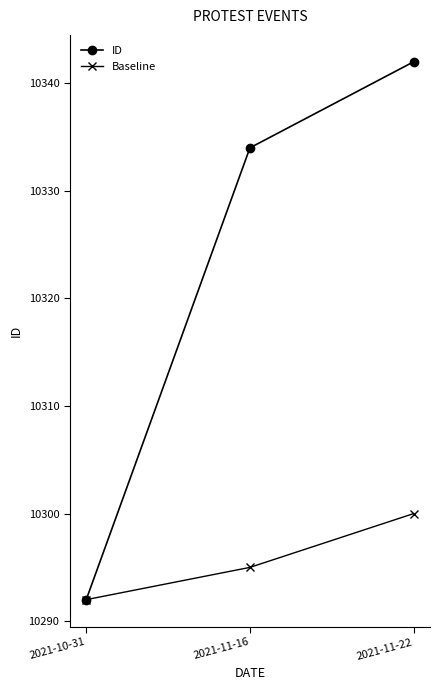

What are all the series names shown in the legend?

ID, Baseline